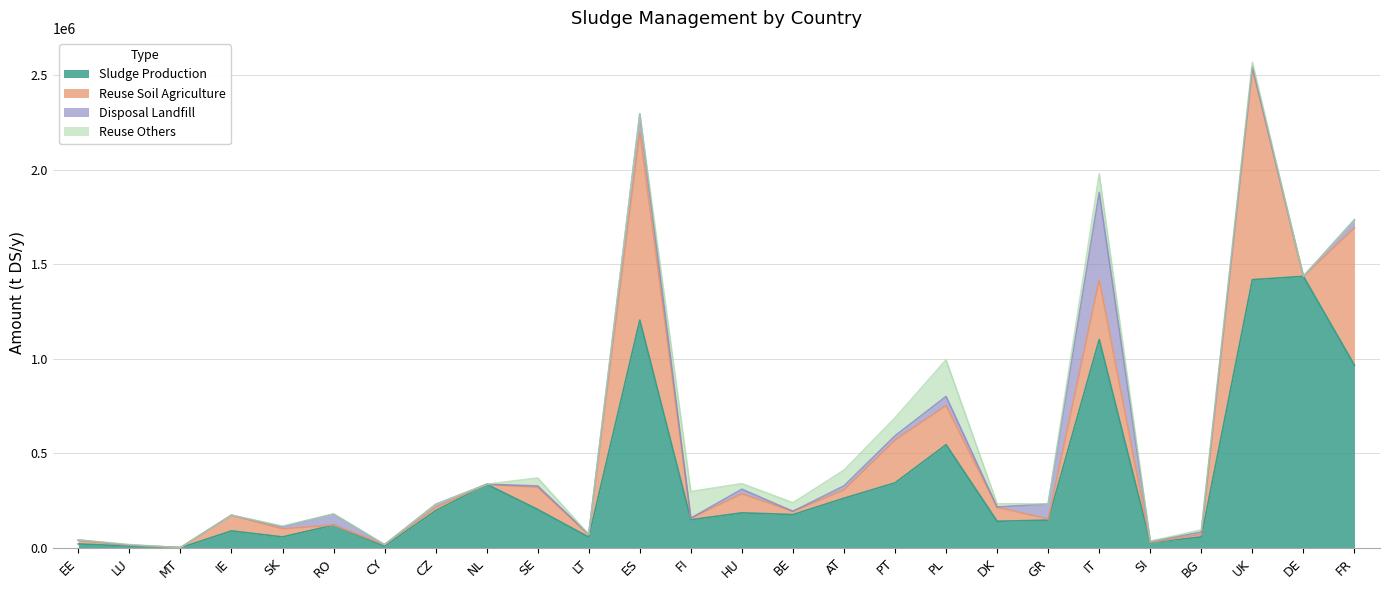

At which label does Sludge Production reach its peak?

DE